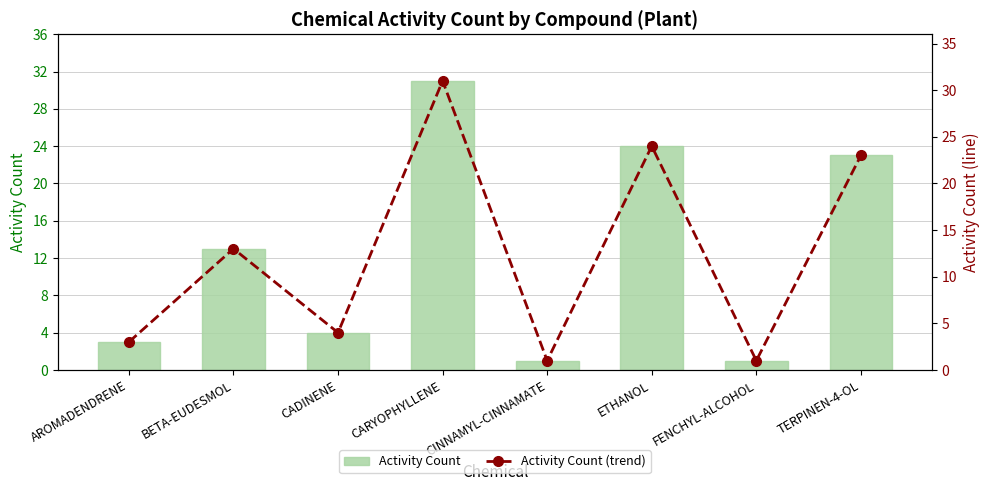

What is the total value across all series at BETA-EUDESMOL?

26